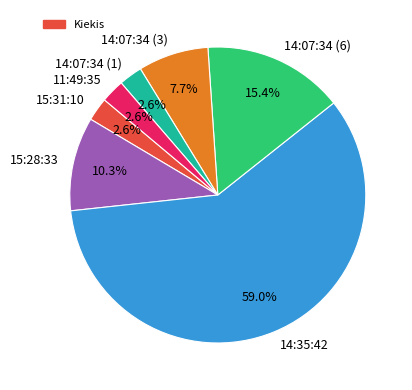

Does 14:35:42 account for over 50% of the chart?

Yes